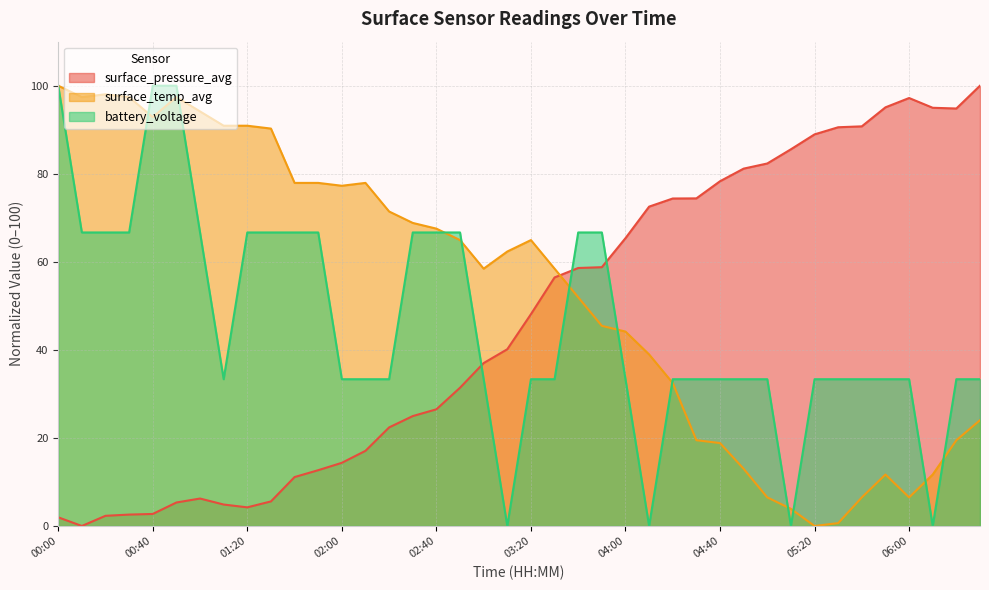

True or false: surface_temp_avg and battery_voltage cross at least once.

True